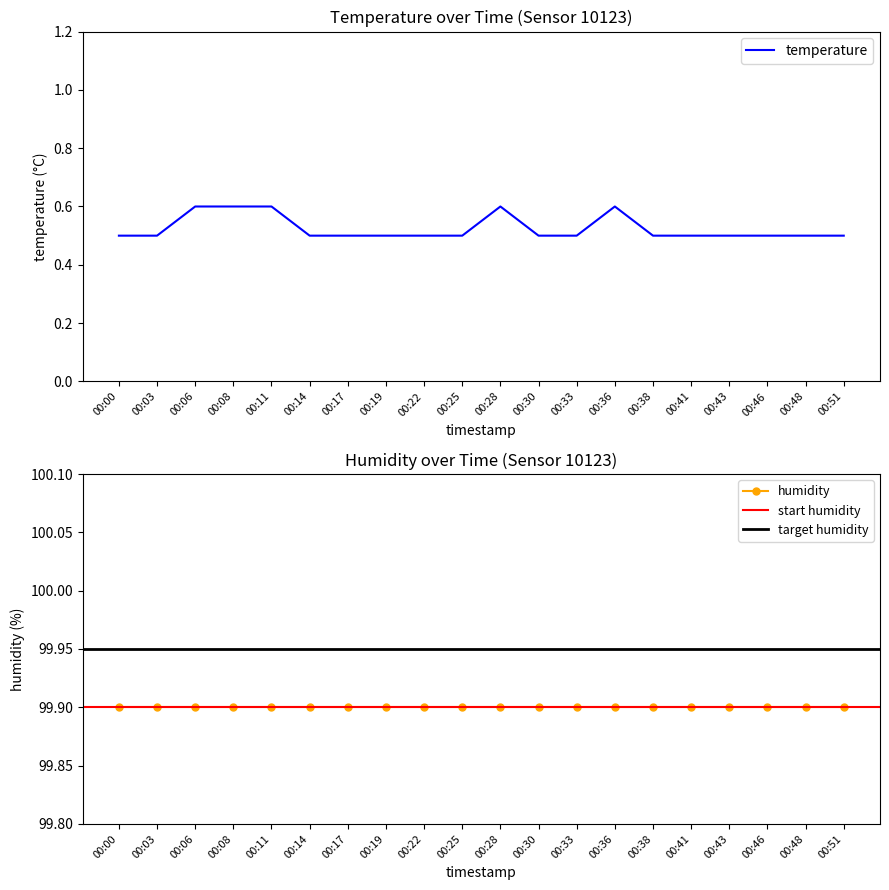

What is the value of the 6th point from the left?

0.5